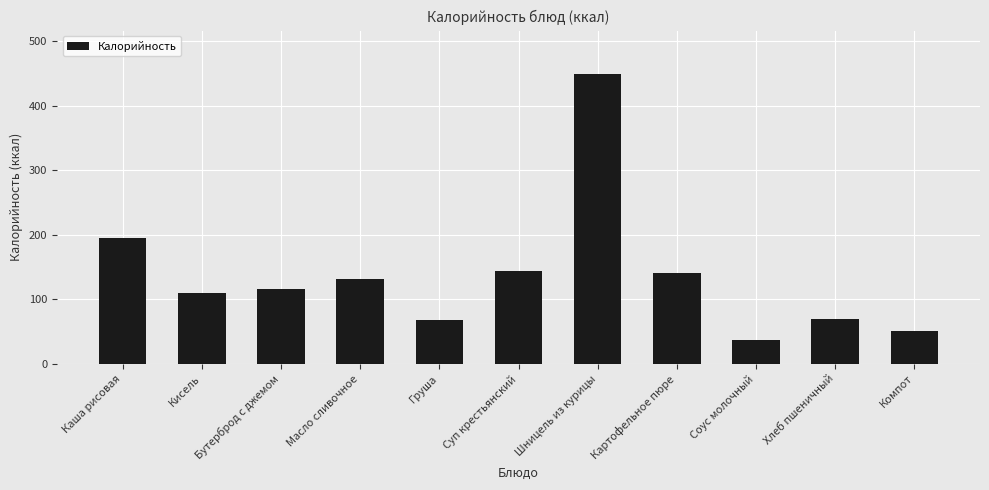

What is the greatest value displayed?

449.5